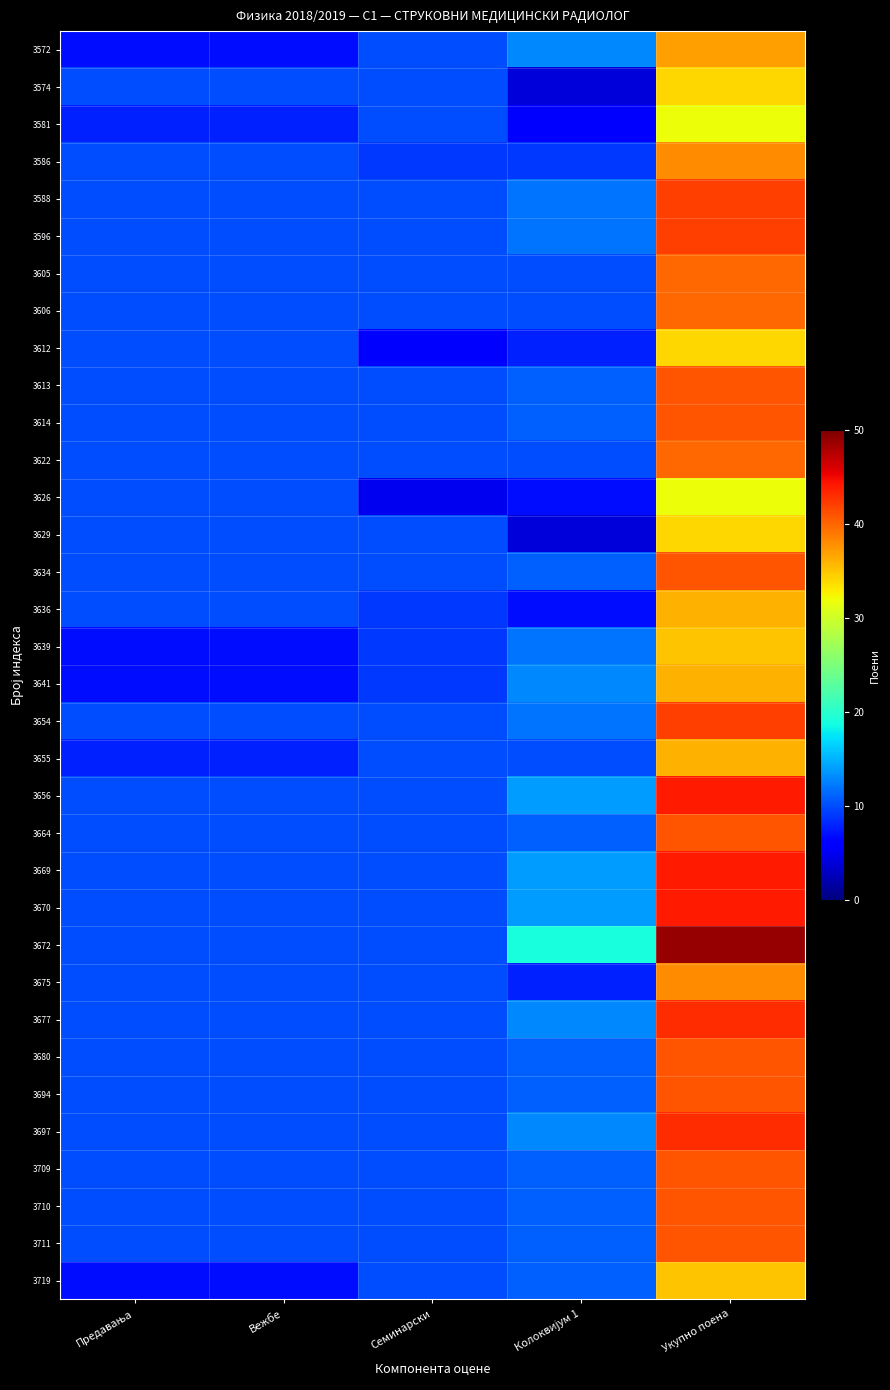

List the series in order of their peak value, lowest first.

3581, 3626, 3574, 3612, 3629, 3639, 3719, 3636, 3641, 3655, 3572, 3586, 3675, 3605, 3606, 3622, 3613, 3614, 3634, 3664, 3680, 3694, 3709, 3710, 3711, 3588, 3596, 3654, 3677, 3697, 3656, 3669, 3670, 3672